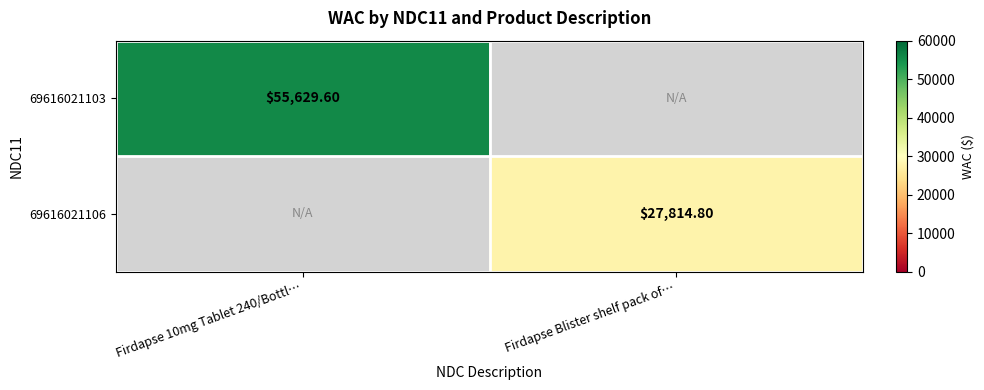

Is the value of 69616021106 at Firdapse Blister shelf pack of… greater than the value of 69616021103 at Firdapse 10mg Tablet 240/Bottl…?

No